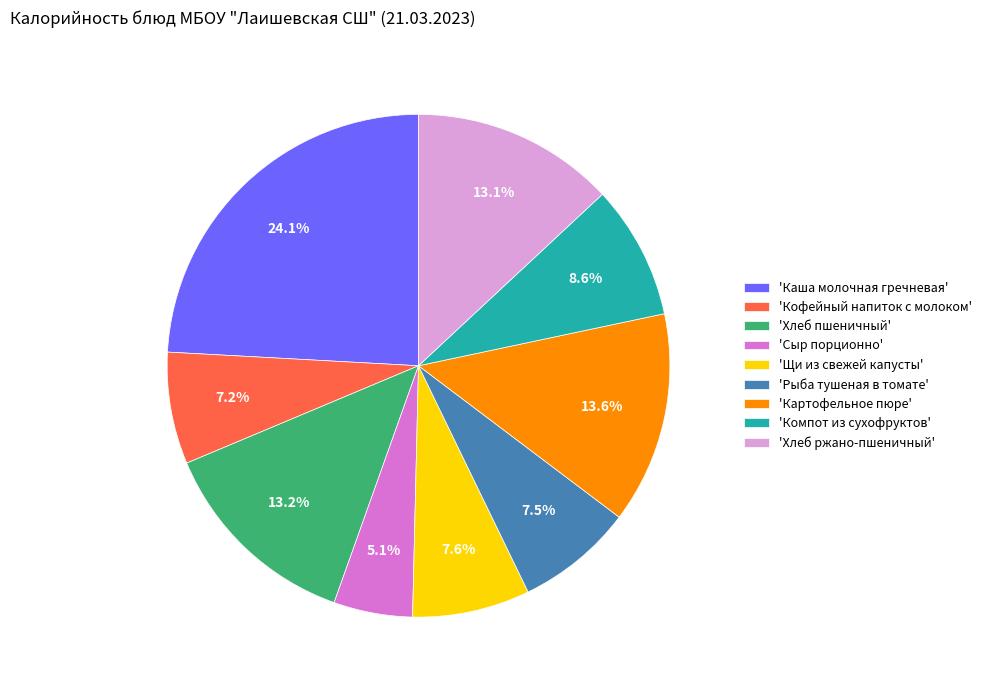

How many slices are in this pie chart?

9